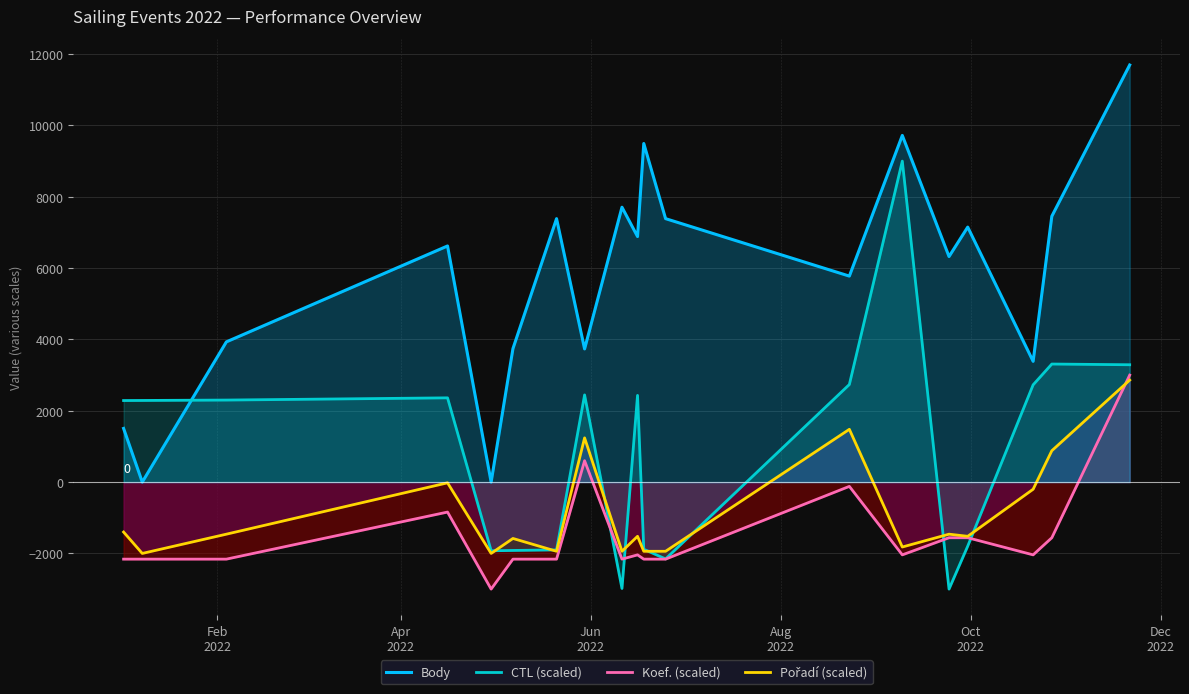

True or false: Koef. (scaled) and Body intersect in this chart.

False